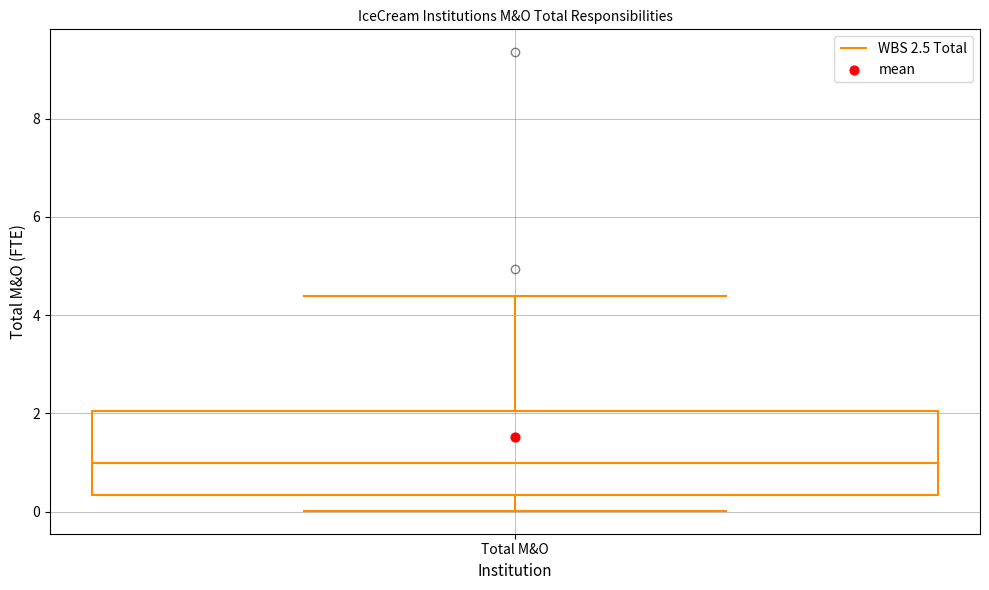

Where does the median line of the box for Total M&O sit on the y-axis? The values are not printed on the chart, so give them approximately, as read against the axis.

1.0